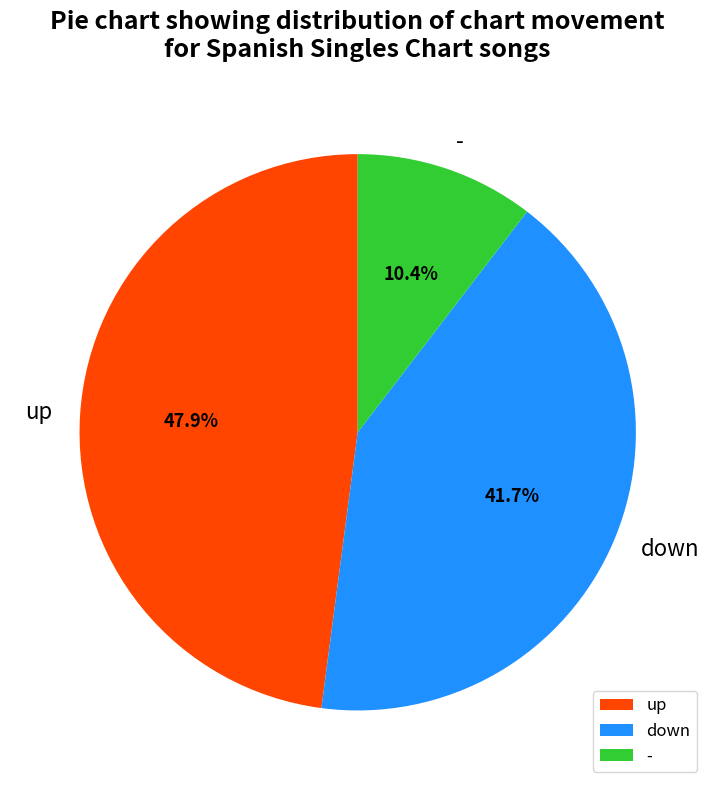

True or false: down accounts for 32% of the total.

False